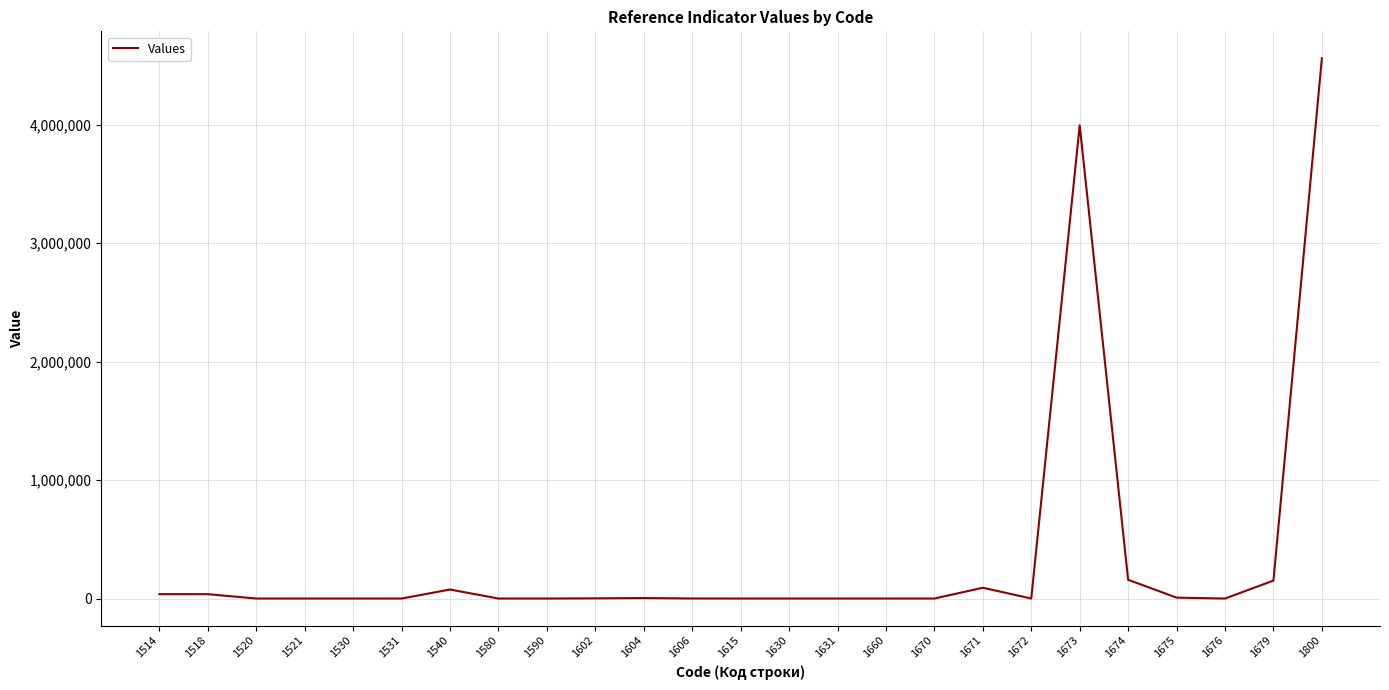

Is it true that the value at 1674 is 158473?

True